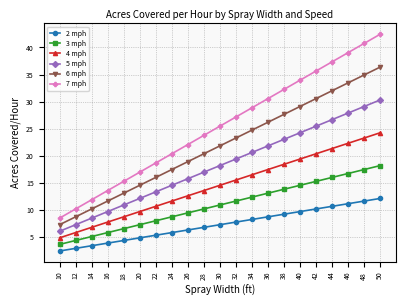

Reading left to right, list all the values displayed in this chart.

2 mph: 10=2.4	12=2.9	14=3.4	16=3.9	18=4.4	20=4.8	22=5.3	24=5.8	26=6.3	28=6.8	30=7.3	32=7.8	34=8.2	36=8.7	38=9.2	40=9.7	42=10.2	44=10.7	46=11.2	48=11.6	50=12.1
3 mph: 10=3.6	12=4.4	14=5.1	16=5.8	18=6.5	20=7.3	22=8.0	24=8.7	26=9.5	28=10.2	30=10.9	32=11.6	34=12.4	36=13.1	38=13.8	40=14.5	42=15.3	44=16.0	46=16.7	48=17.5	50=18.2
4 mph: 10=4.8	12=5.8	14=6.8	16=7.8	18=8.7	20=9.7	22=10.7	24=11.6	26=12.6	28=13.6	30=14.5	32=15.5	34=16.5	36=17.5	38=18.4	40=19.4	42=20.4	44=21.3	46=22.3	48=23.3	50=24.2
5 mph: 10=6.1	12=7.3	14=8.5	16=9.7	18=10.9	20=12.1	22=13.3	24=14.5	26=15.8	28=17.0	30=18.2	32=19.4	34=20.6	36=21.8	38=23.0	40=24.2	42=25.5	44=26.7	46=27.9	48=29.1	50=30.3
6 mph: 10=7.3	12=8.7	14=10.2	16=11.6	18=13.1	20=14.5	22=16.0	24=17.5	26=18.9	28=20.4	30=21.8	32=23.3	34=24.7	36=26.2	38=27.6	40=29.1	42=30.5	44=32.0	46=33.5	48=34.9	50=36.4
7 mph: 10=8.5	12=10.2	14=11.9	16=13.6	18=15.3	20=17.0	22=18.7	24=20.4	26=22.1	28=23.8	30=25.5	32=27.2	34=28.8	36=30.5	38=32.2	40=33.9	42=35.6	44=37.3	46=39.0	48=40.7	50=42.4